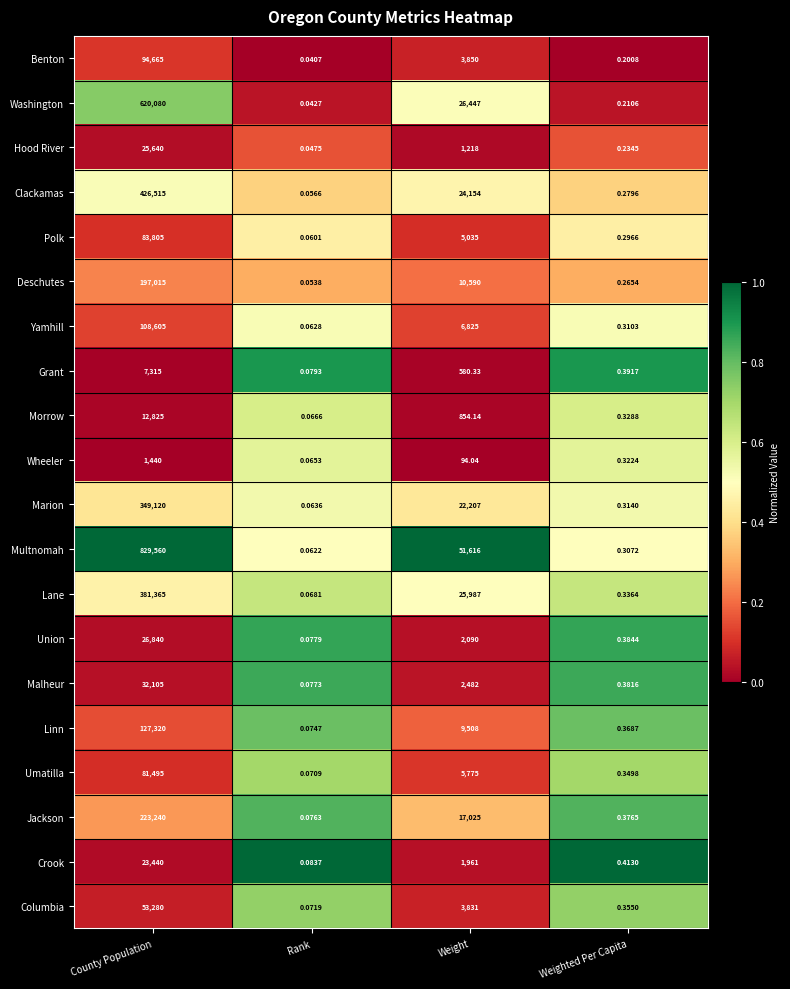

Where does the Clackamas series first go above 24154?

County Population